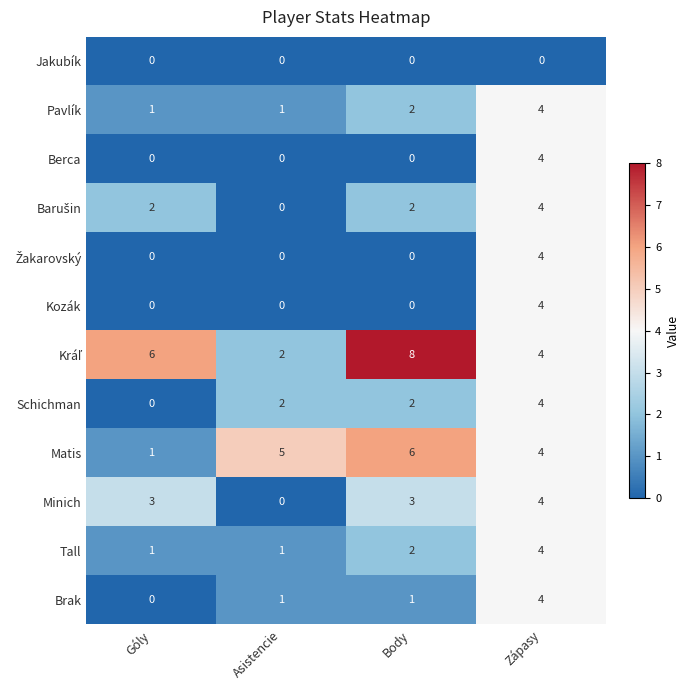

Count the number of data series in this chart.

12